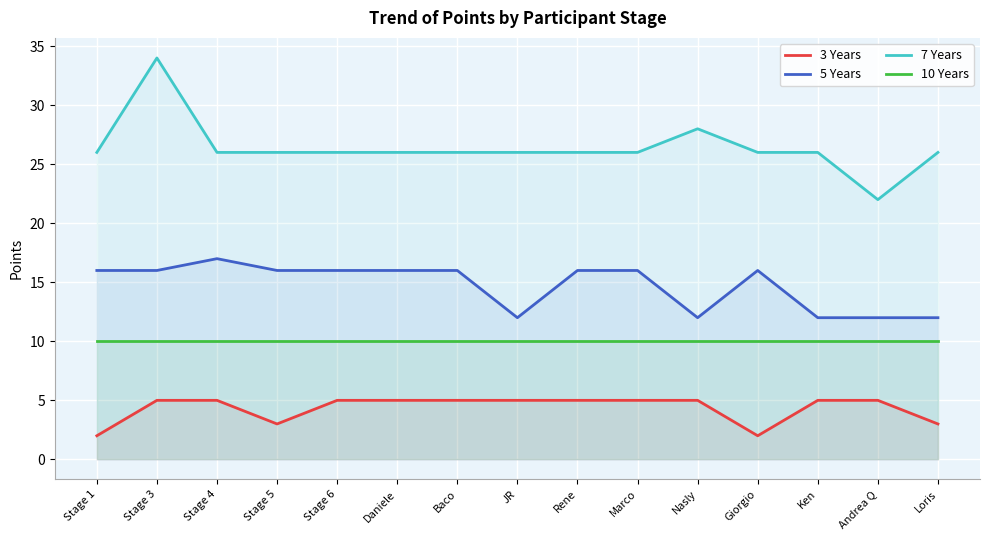

At which category does the chart reach its minimum across all series?

Stage 1